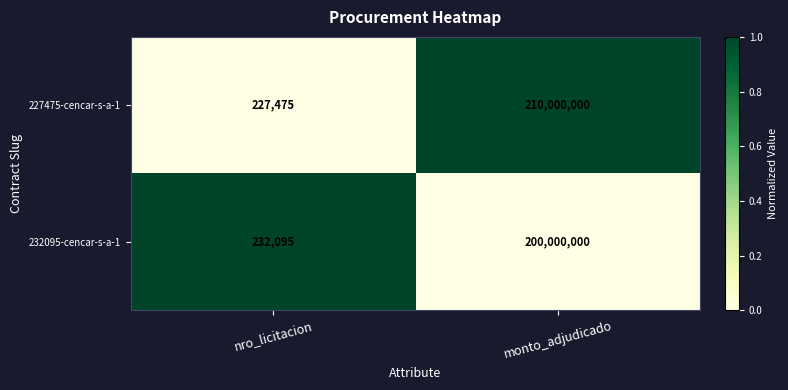

What is the approximate value of 227475-cencar-s-a-1 at nro_licitacion, to the nearest 50?

227500